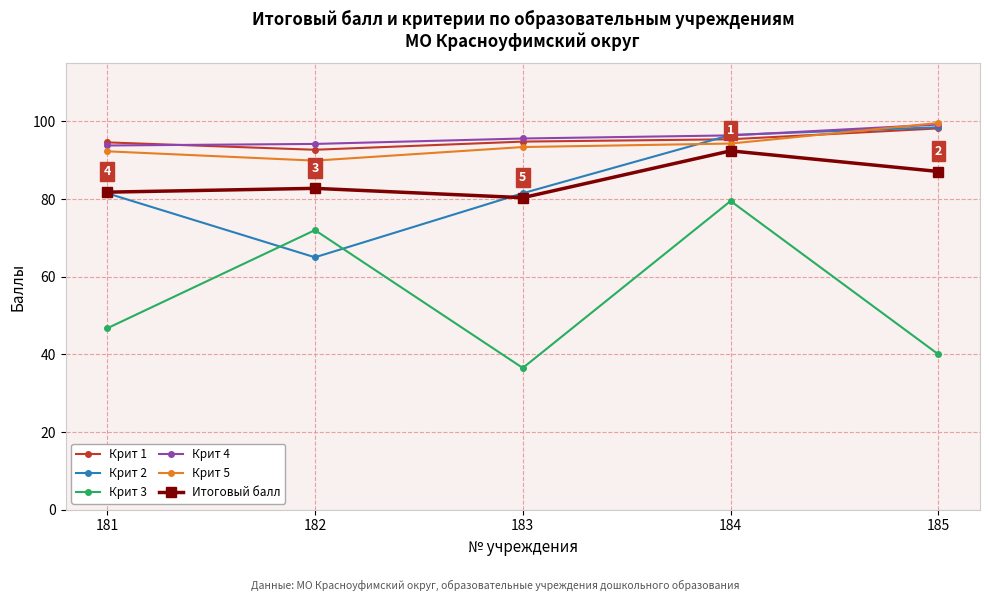

What are all the series names shown in the legend?

Крит 1, Крит 2, Крит 3, Крит 4, Крит 5, Итоговый балл